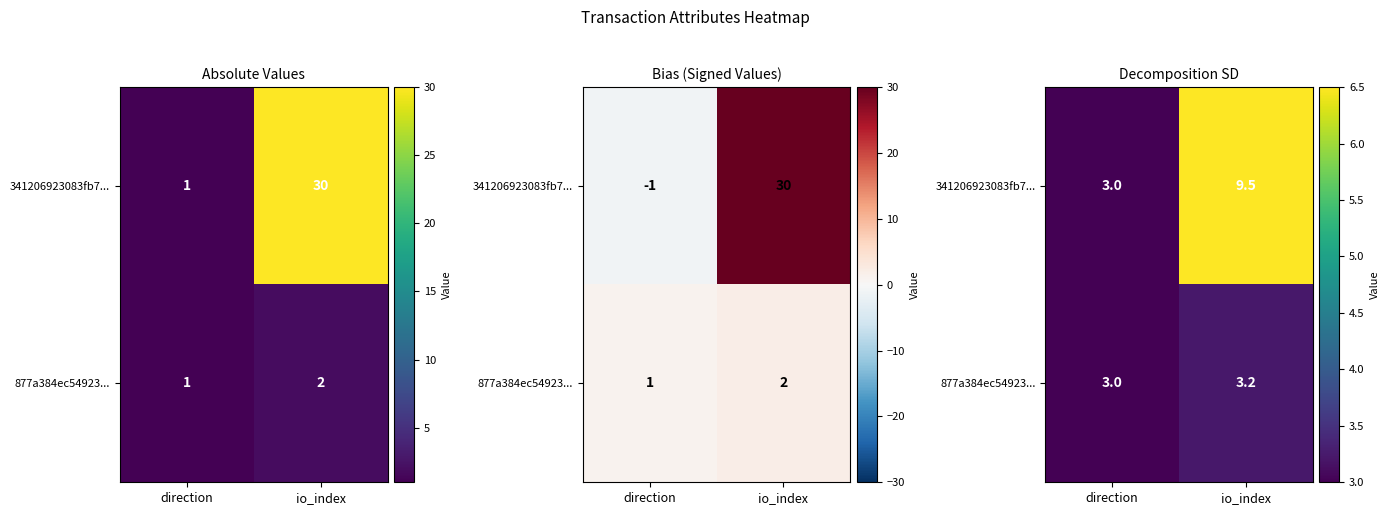

What is the highest value of the 877a384ec54923... series?

3.2